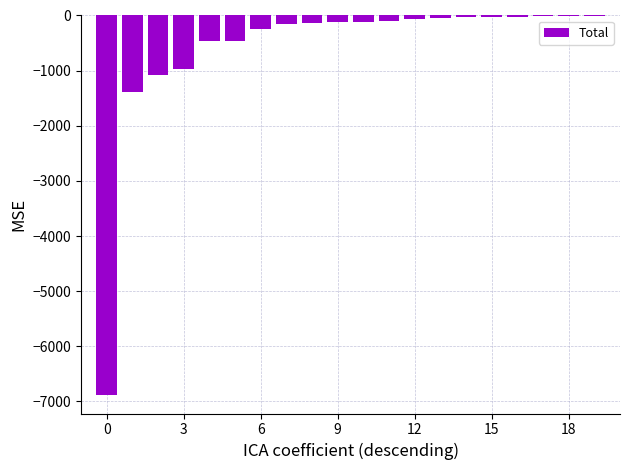

What is the sum of all values?

-12334